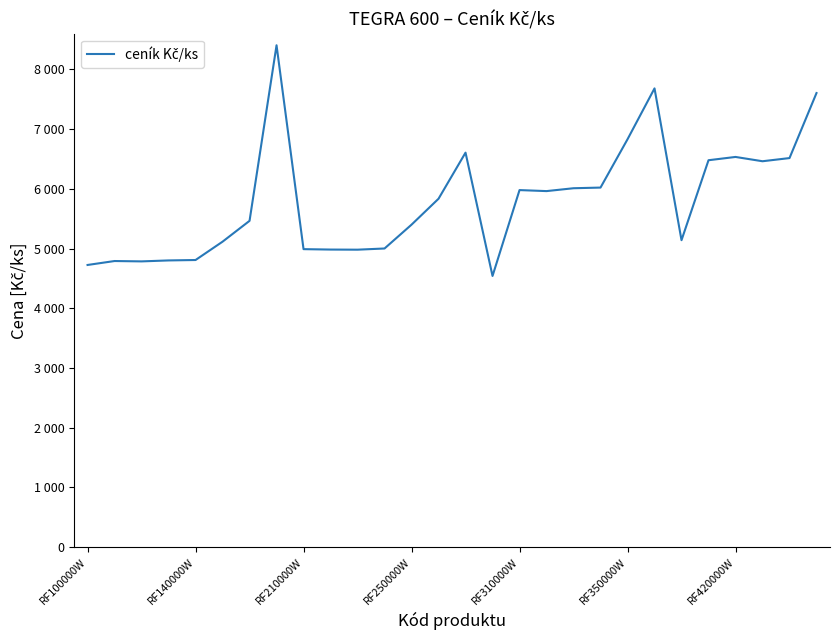

Is this an area chart (filled region under the line)?

No